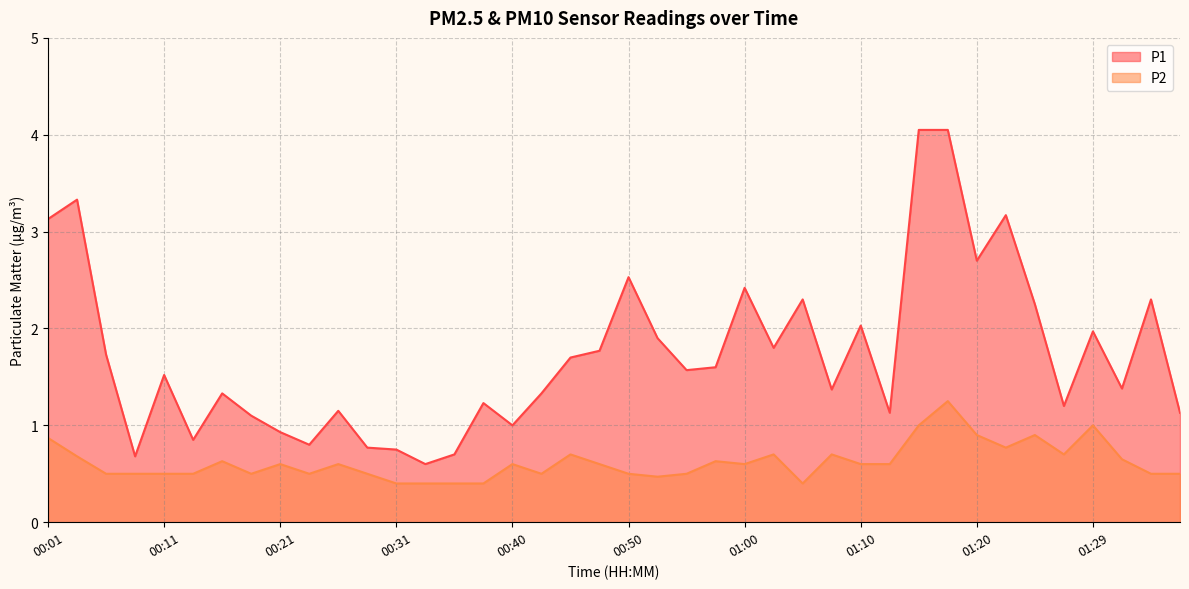

What is the label of the 28th point from the left?

01:07